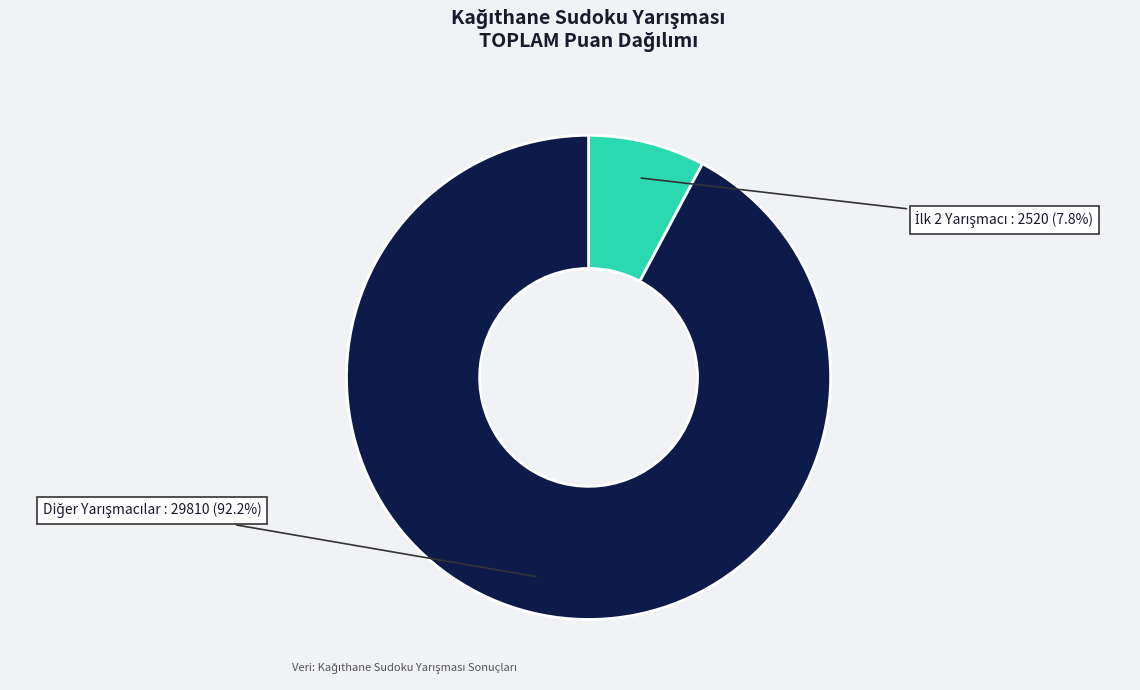

Does any single category account for the majority?

Yes